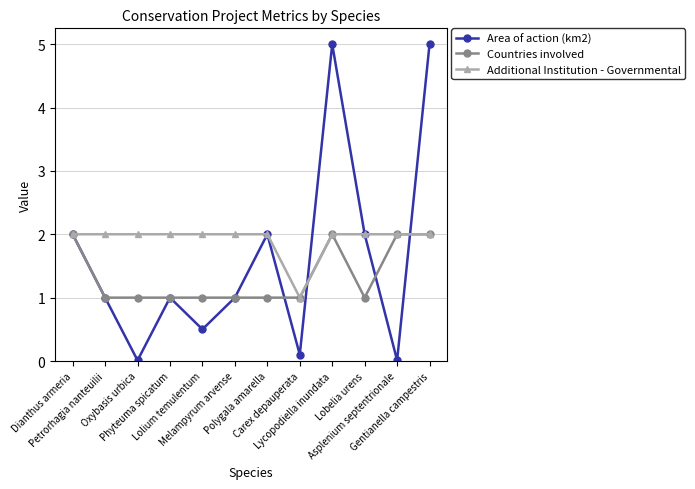

What is the total value across all series at Phyteuma spicatum?

4.0